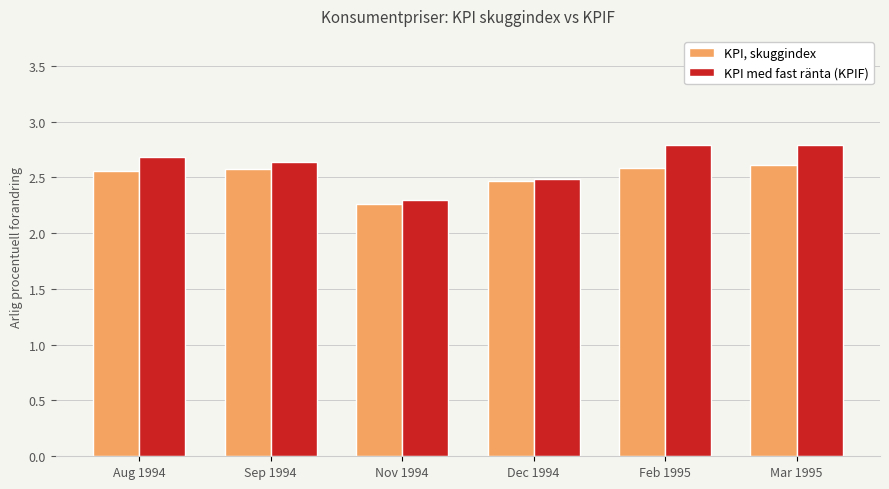

The KPI med fast ränta (KPIF) series shows 2.3 at Nov 1994. True or false?

True